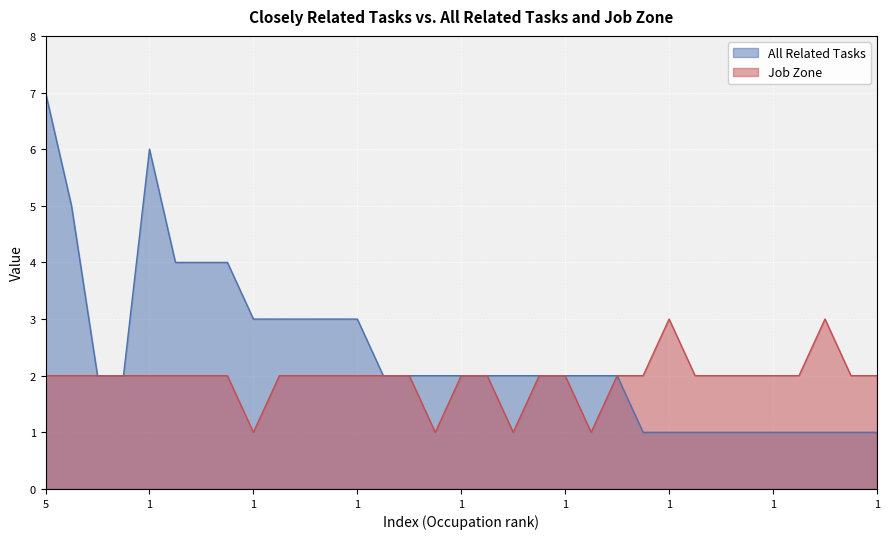

Reading left to right, list all the values displayed in this chart.

All Related Tasks: 7	5	2	2	6	4	4	4	3	3	3	3	3	2	2	2	2	2	2	2	2	2	2	1	1	1	1	1	1	1	1	1	1
Job Zone: 2	2	2	2	2	2	2	2	1	2	2	2	2	2	2	1	2	2	1	2	2	1	2	2	3	2	2	2	2	2	3	2	2